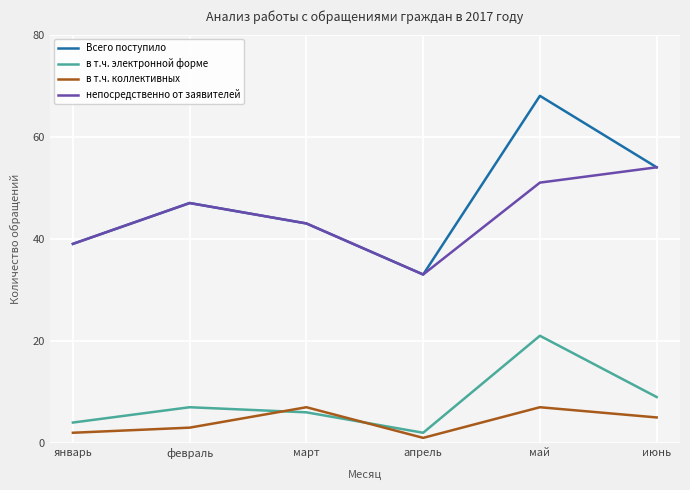

True or false: в т.ч. коллективных and непосредственно от заявителей cross at least once.

False